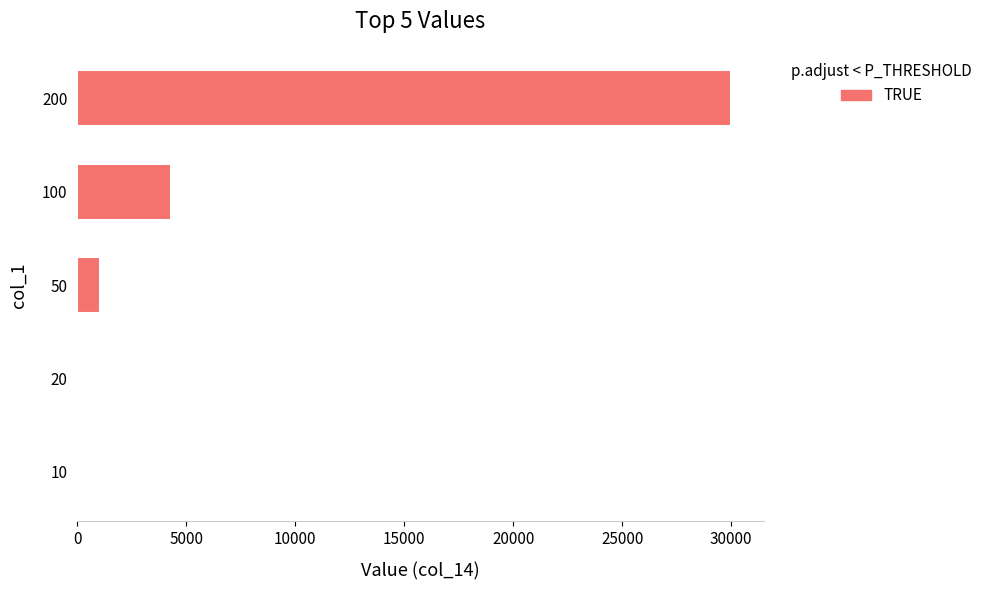

The value at 200 is 7337. True or false?

False